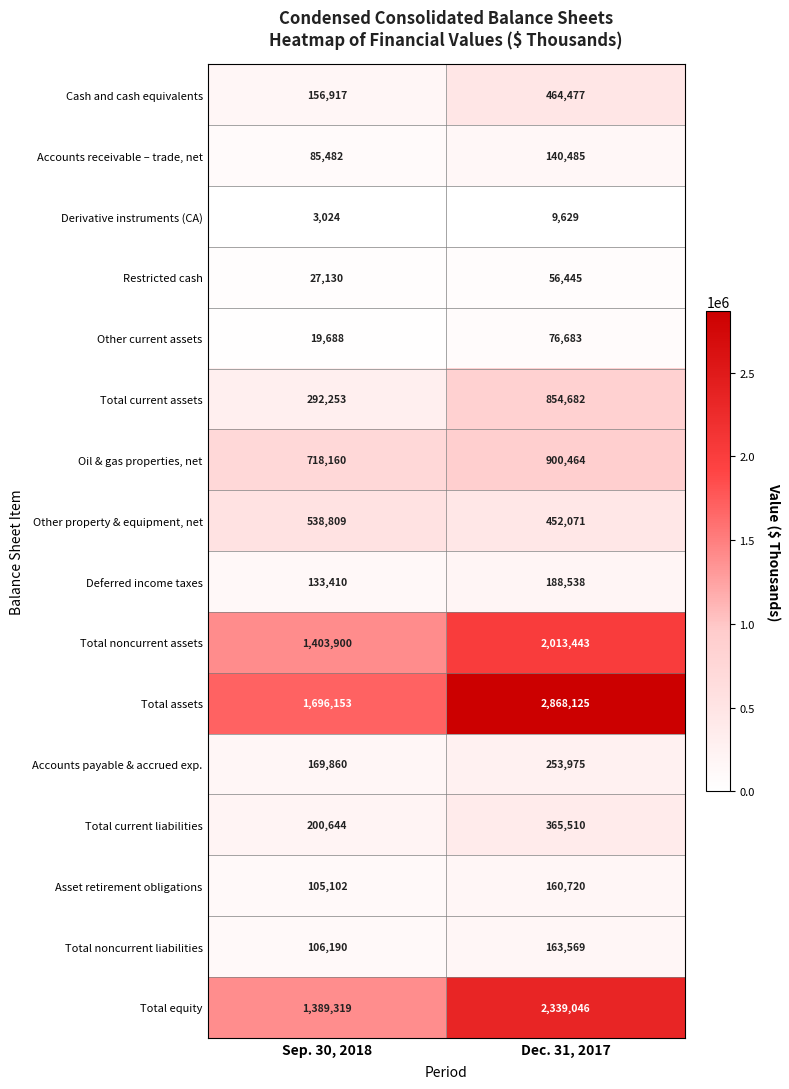

Rank the categories by Total noncurrent assets value from lowest to highest.

Sep. 30, 2018, Dec. 31, 2017